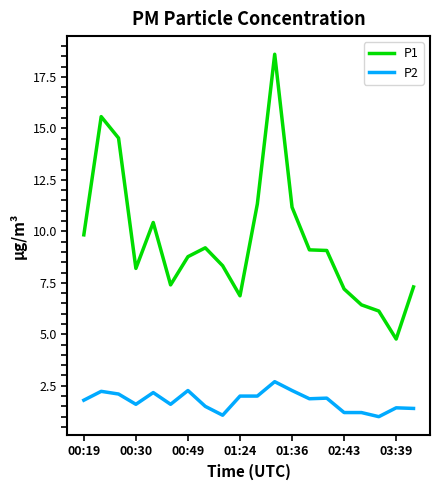

Which series has the largest range (max minus min)?

P1